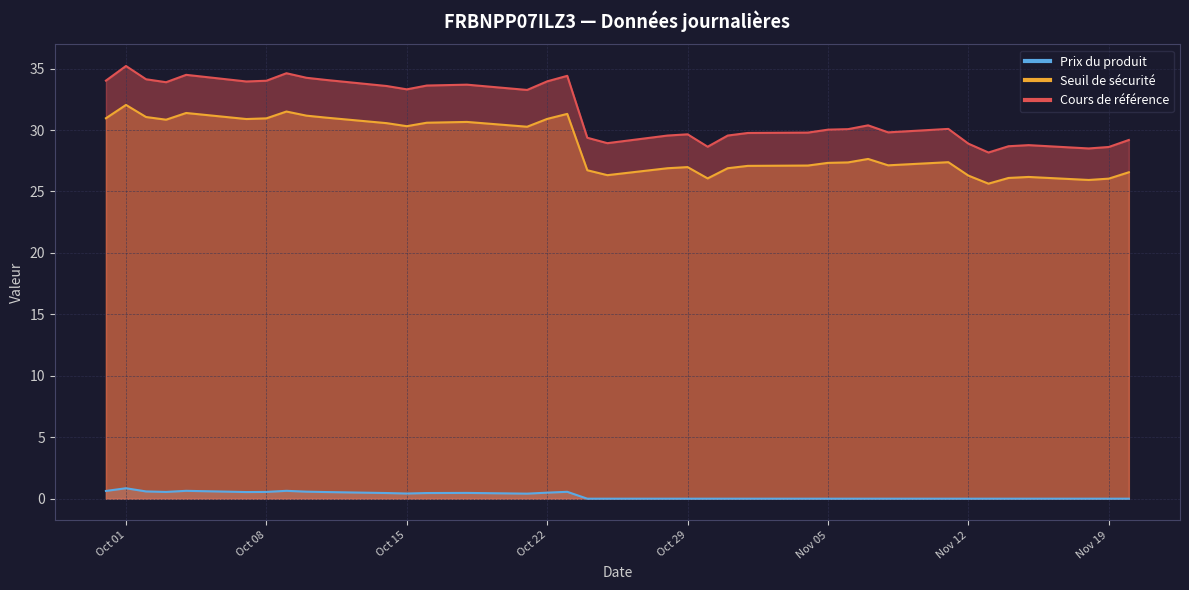

What is the difference between the second highest and second lowest values in the Prix du produit series?

0.6